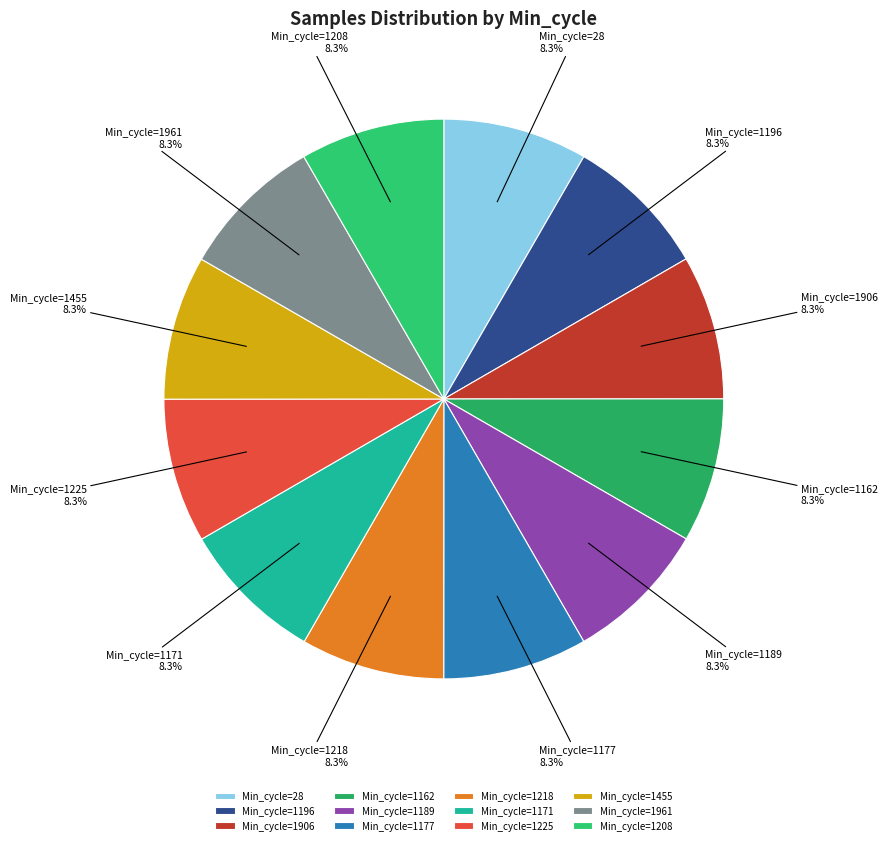

Is there a majority slice in this chart?

No